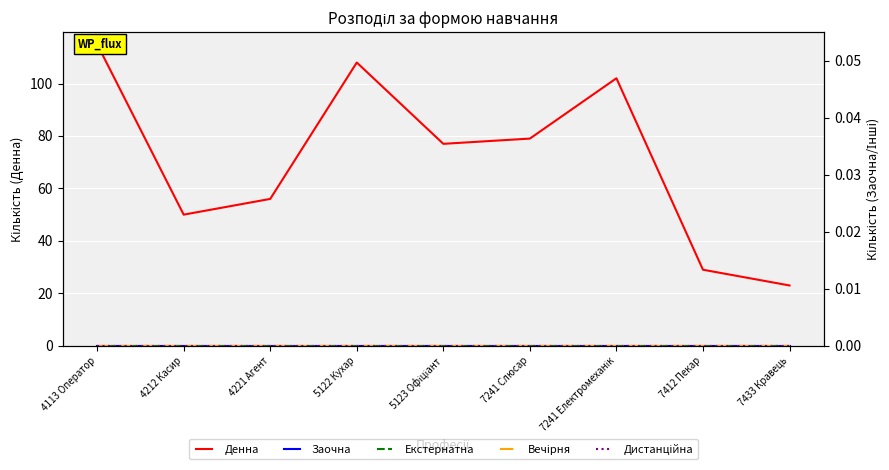

Where is Заочна nearest to the value 0?

4113 Оператор